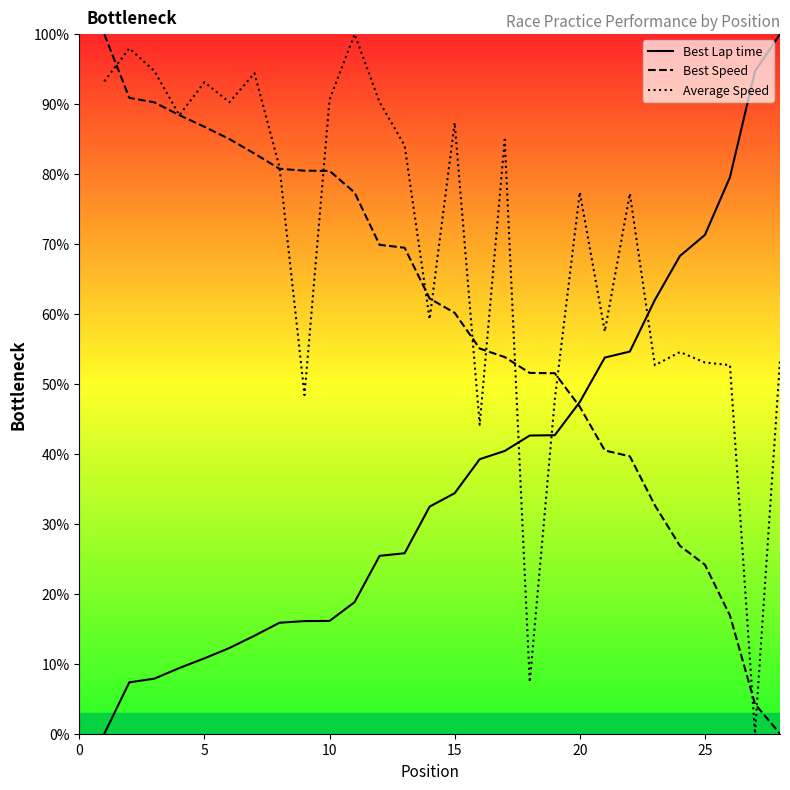

What is the difference between the highest and lowest values at 15?

53.0